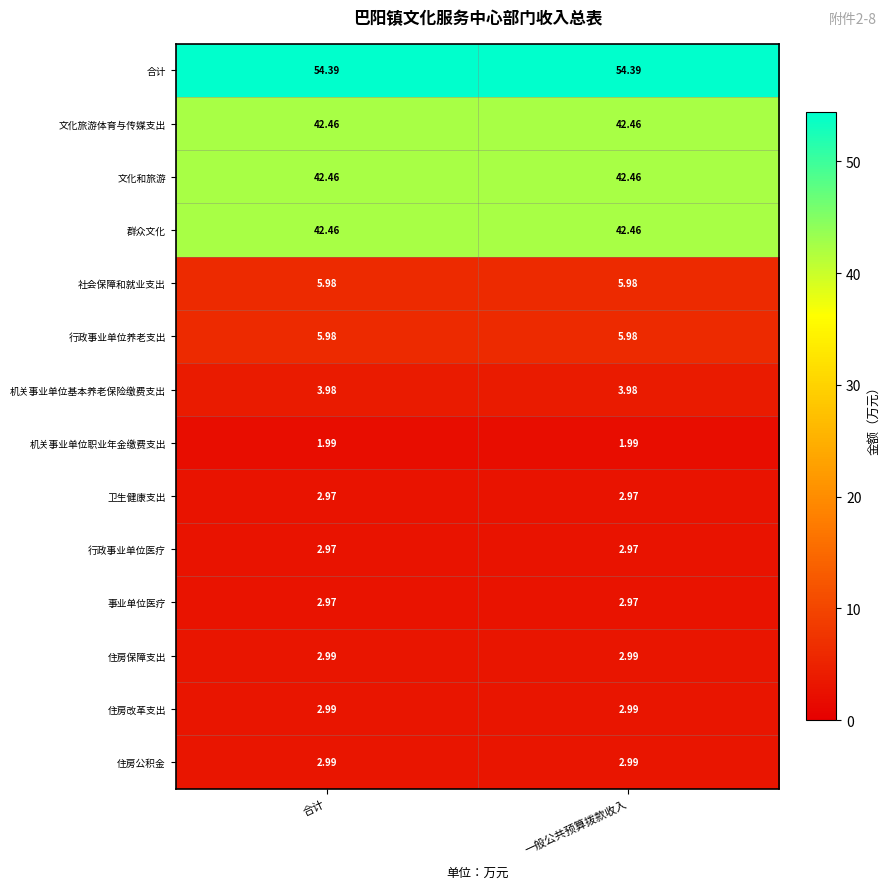

Is the value of 卫生健康支出 at 合计 greater than the value of 机关事业单位基本养老保险缴费支出 at 合计?

No